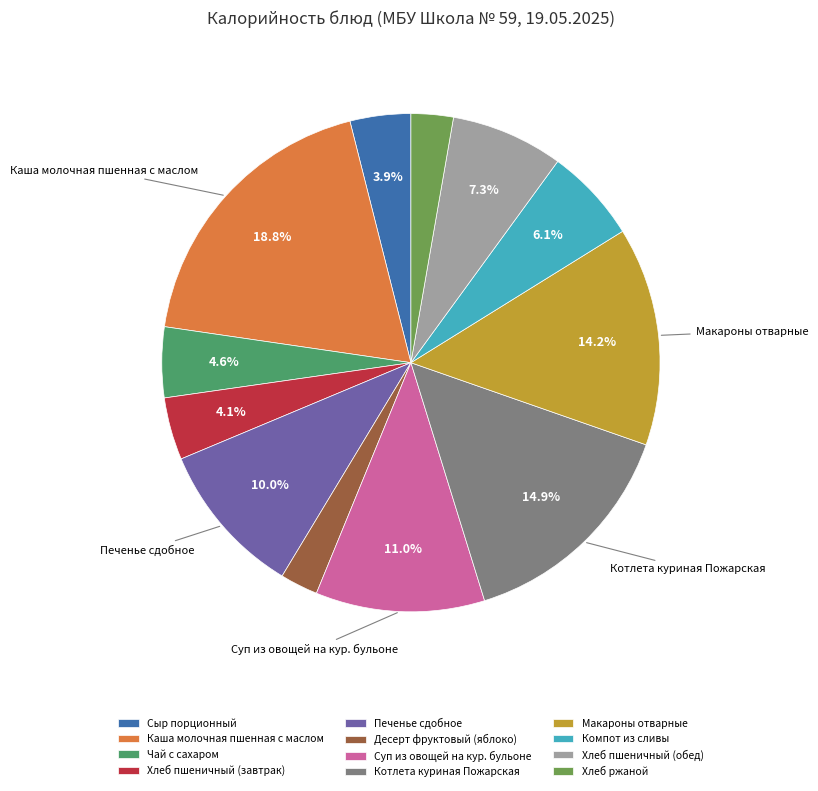

What is the ratio of the value at Компот из сливы to the value at Чай с сахаром?

1.3